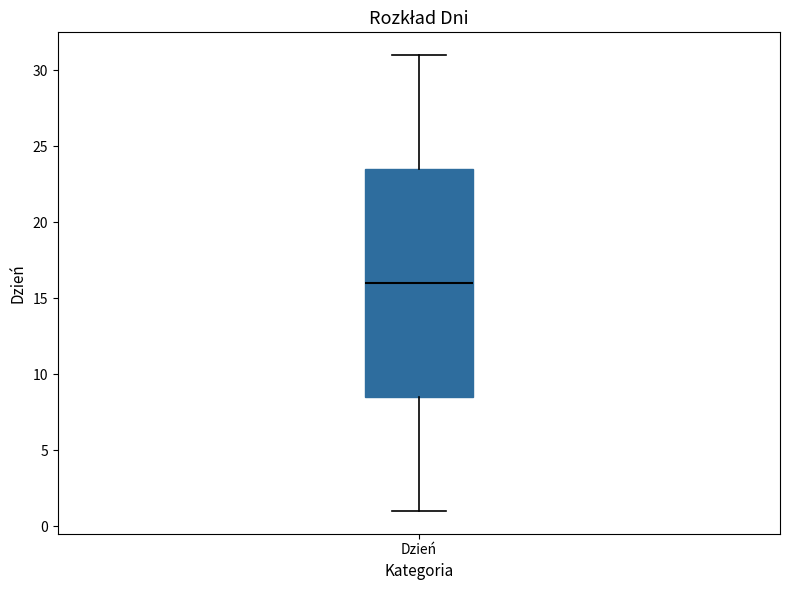

Transcribe this box plot: give where the median line is, the range the box spans, and where the two whiskers end, as read against the y-axis. The values are not printed on the chart, so give them approximately, as read against the axis.

median 16.0, box 8.5 to 23.5, whiskers 1.0 to 31.0